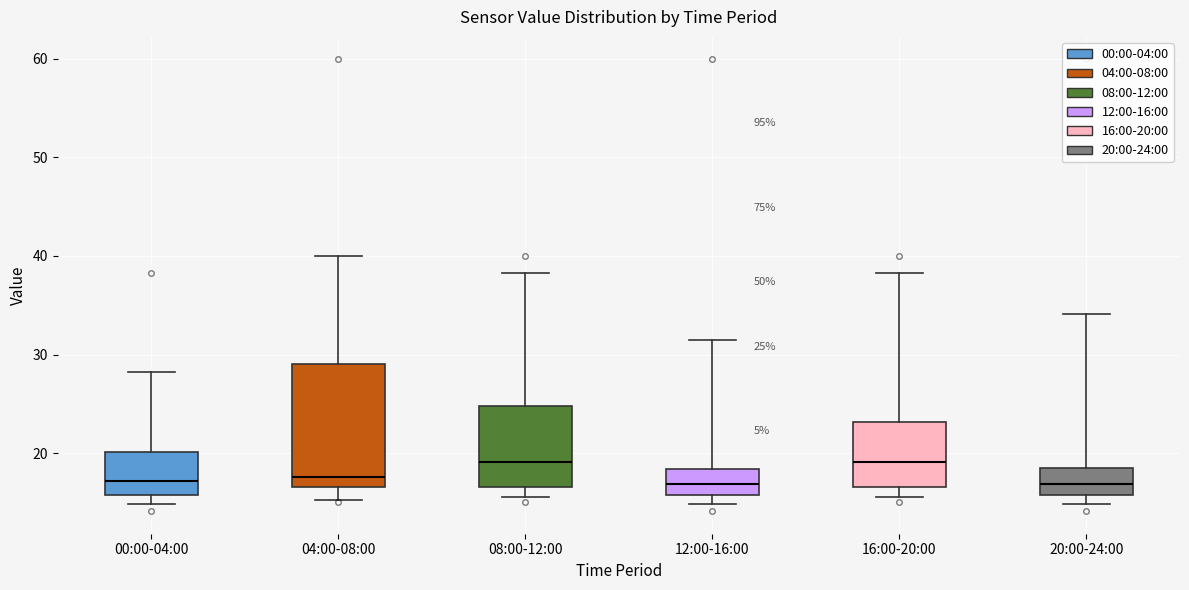

Comparing the boxes themselves (not the whiskers), which one is the tallest?

04:00-08:00